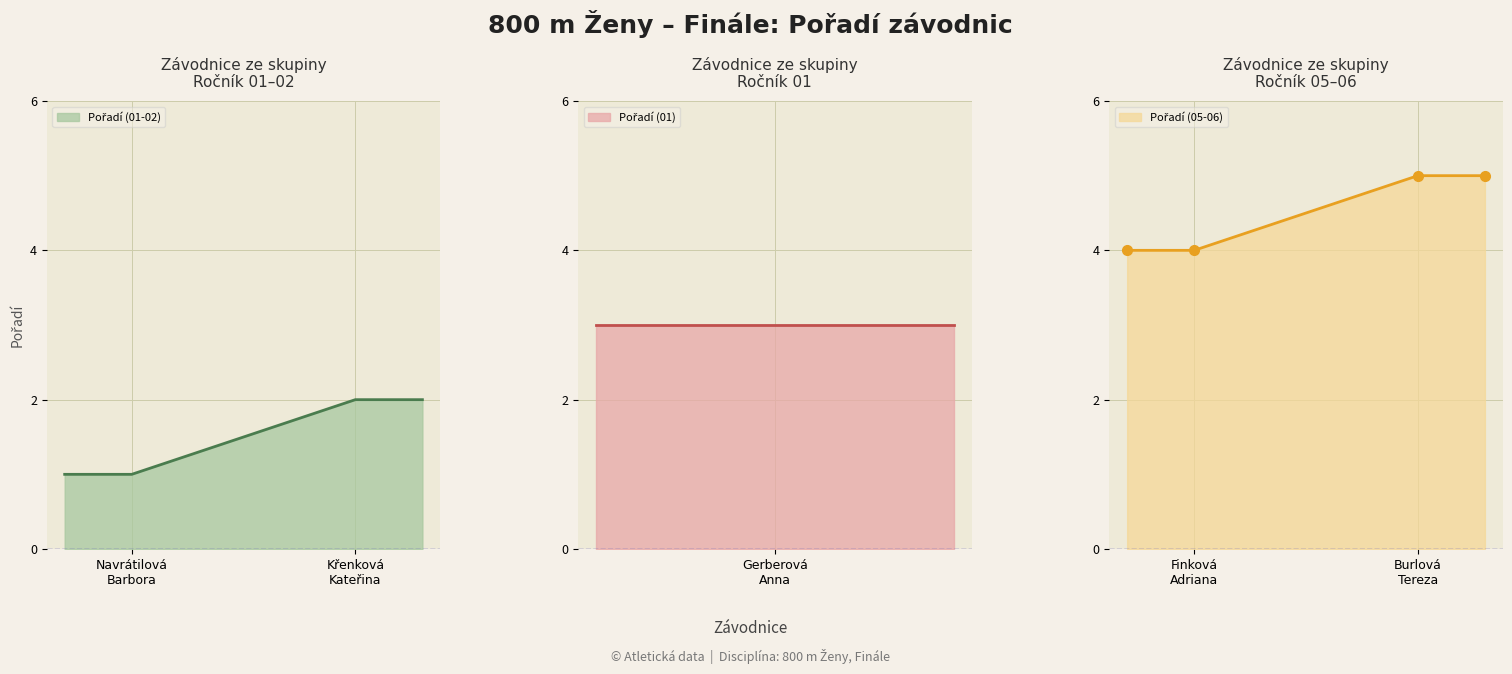

Approximately how many times larger is the value at Navrátilová Barbora compared to Finková Adriana?

0.2